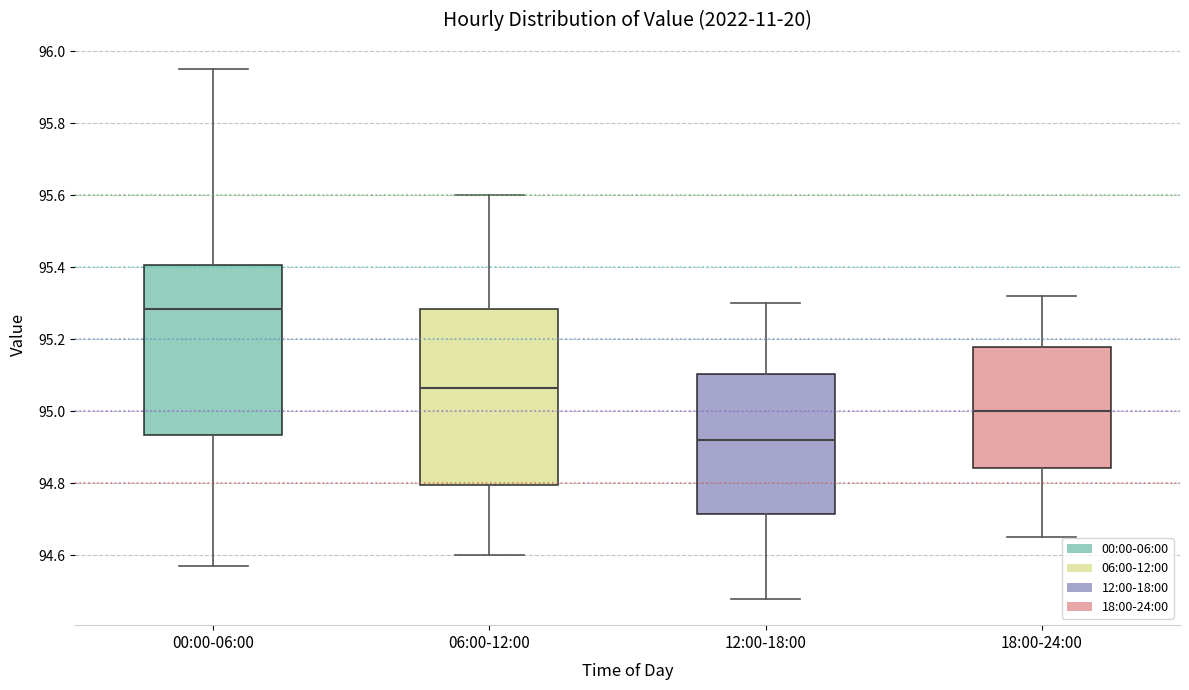

Which box has the highest median line?

00:00-06:00